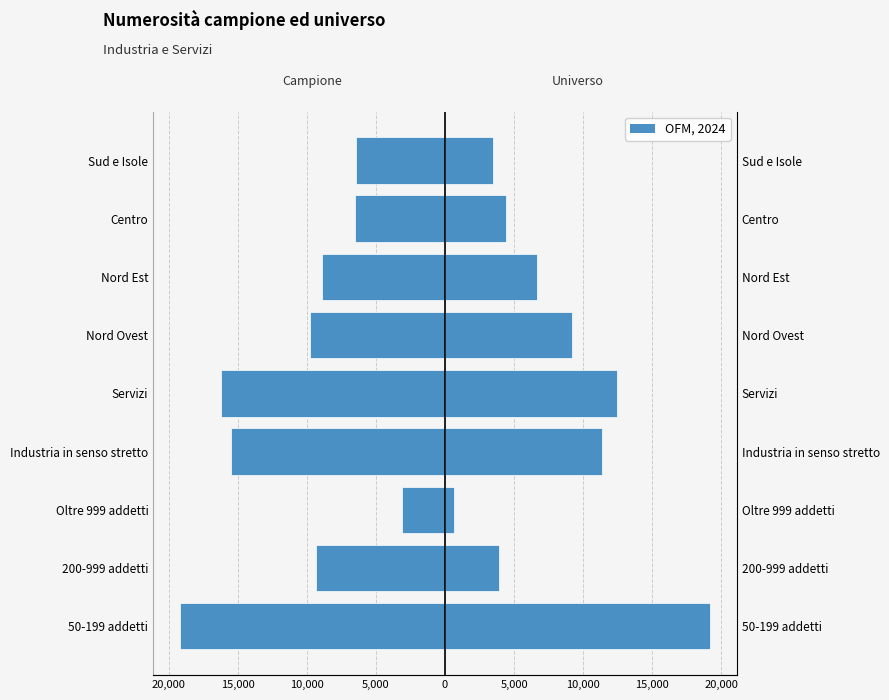

Which series has the widest spread of values?

Universo